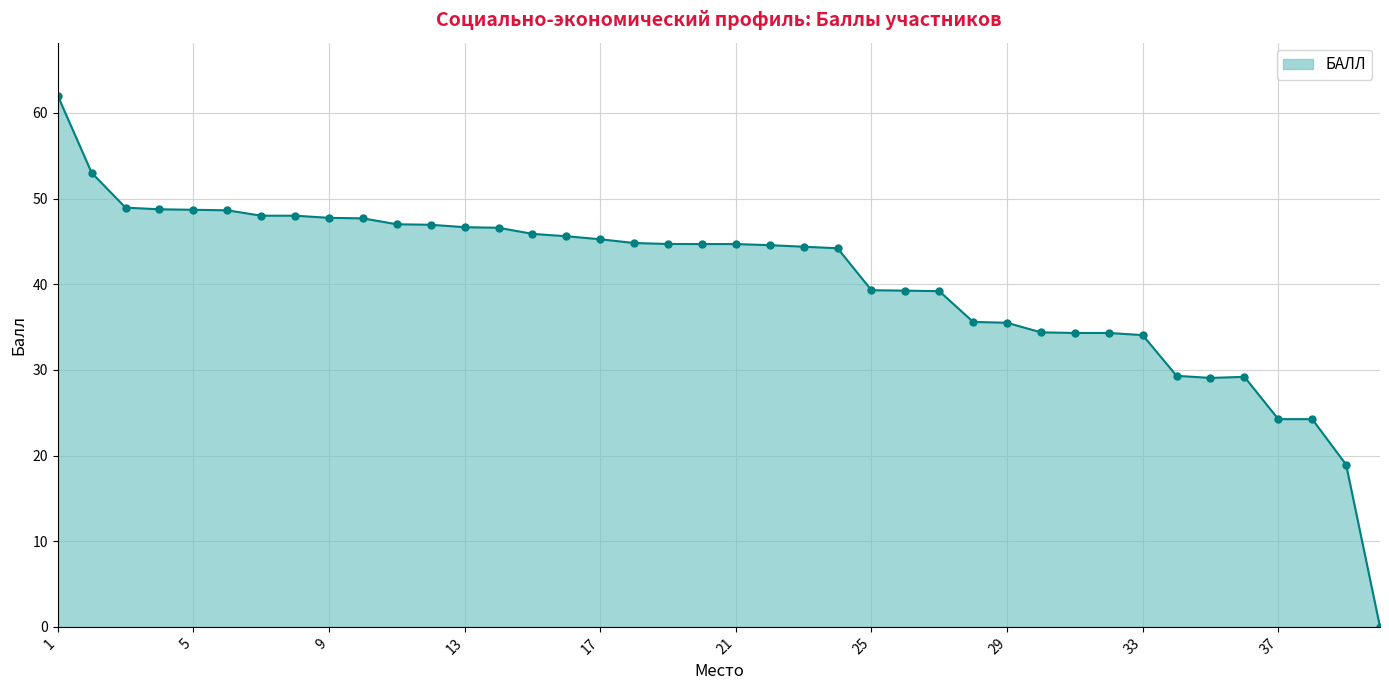

What is the maximum value shown in the chart?

62.0